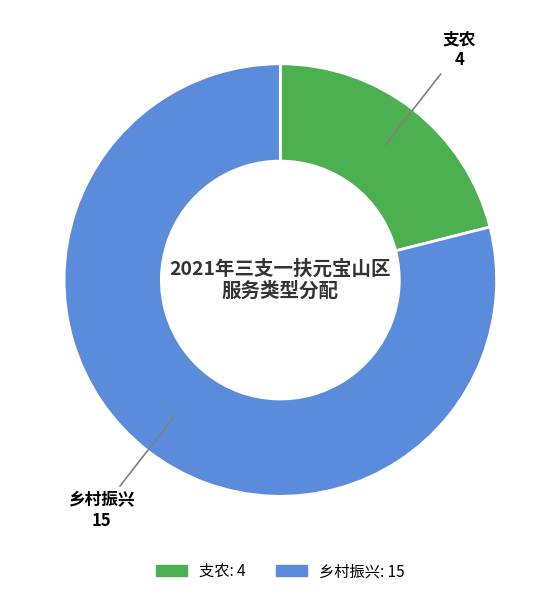

Rank the categories by value from lowest to highest.

支农, 乡村振兴